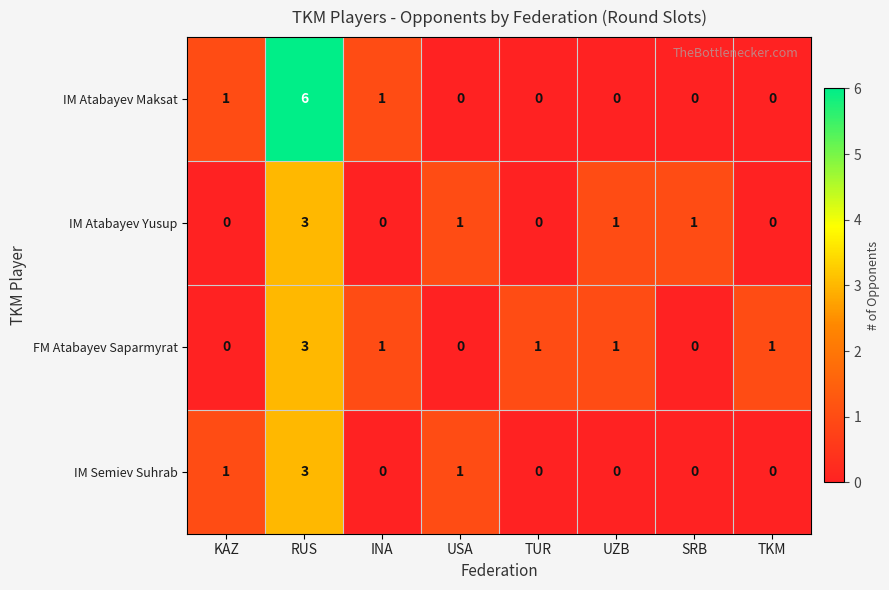

Count the number of categories in the chart.

8